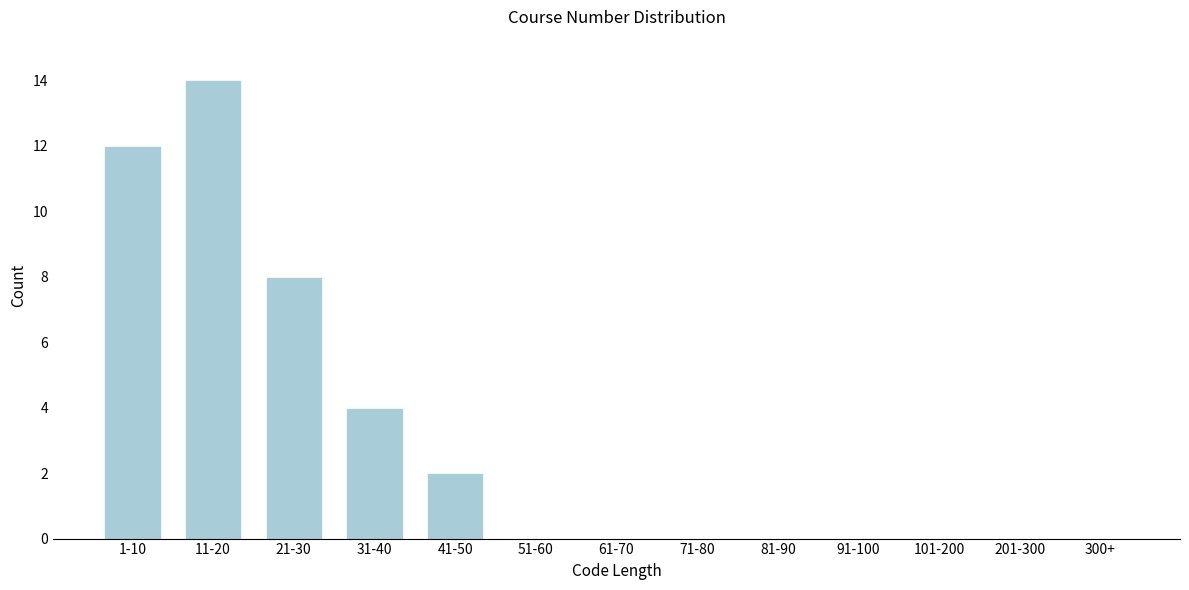

Reading left to right, transcribe all the data shown in this chart.

1-10=12	11-20=14	21-30=8	31-40=4	41-50=2	51-60=0	61-70=0	71-80=0	81-90=0	91-100=0	101-200=0	201-300=0	300+=0